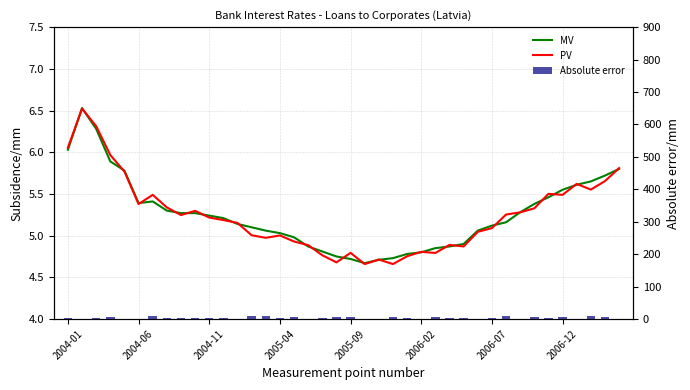

At how many categories does at least one series exceed 4?

40